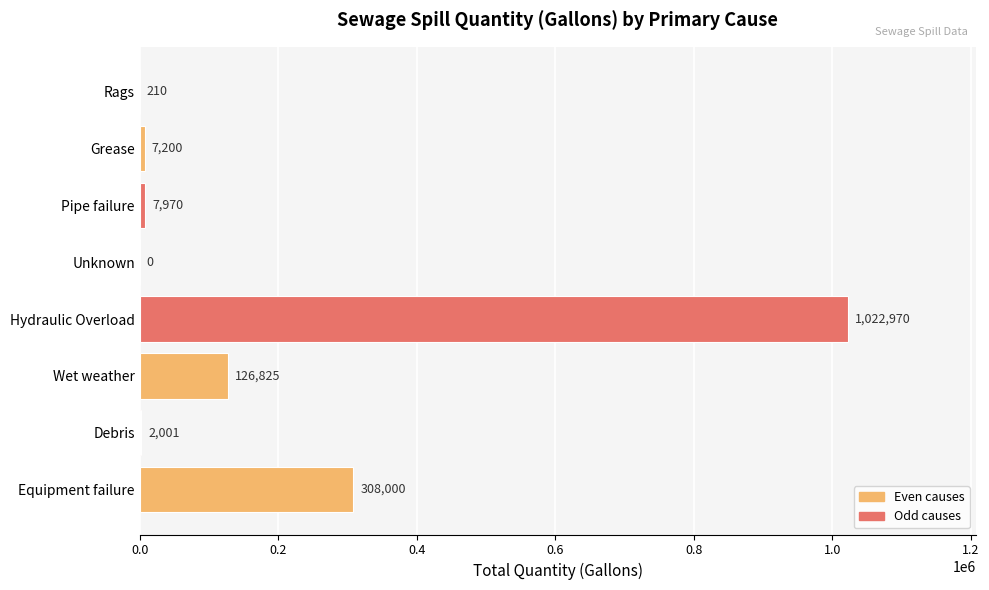

What is the sum of the values at Hydraulic Overload and Grease?

1030170